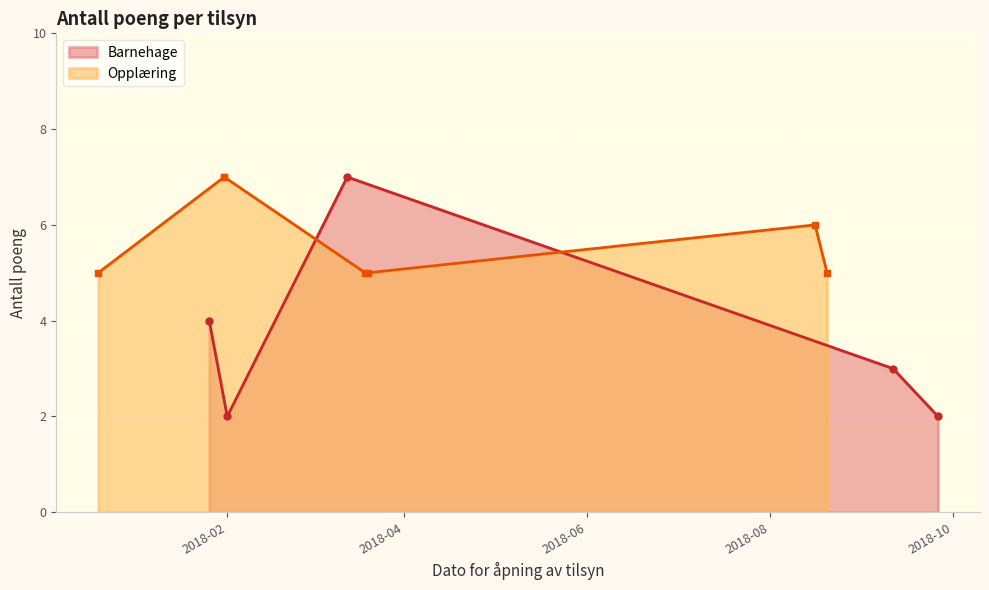

True or false: Barnehage has more than 0 points higher than both neighbors.

True